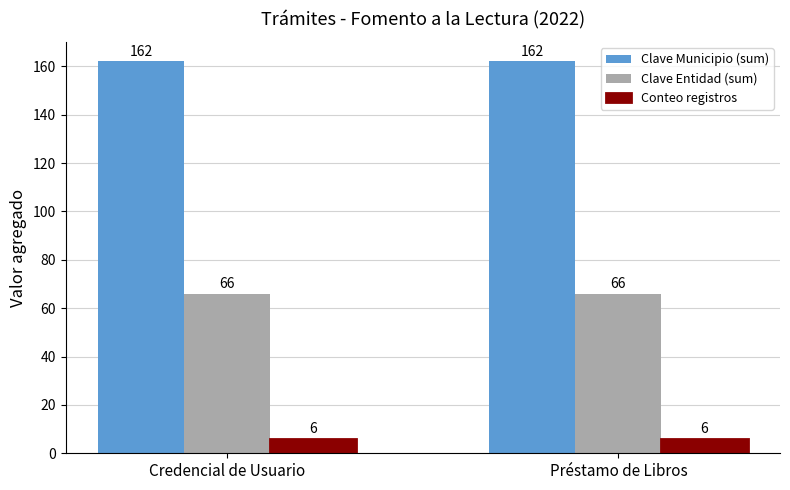

What is the label of the 2nd bar from the left?

Préstamo de Libros